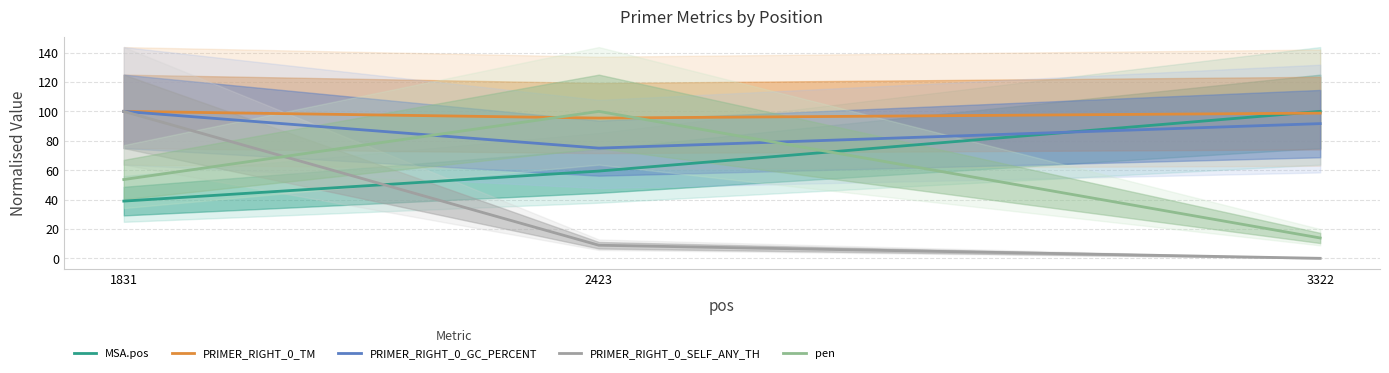

How many data points in pen are less than 53?

1